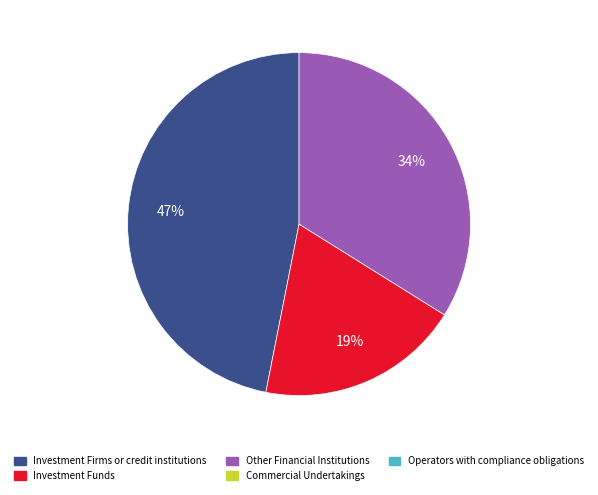

To the nearest percent, what is the difference between the largest and smallest slice percentages?

28%